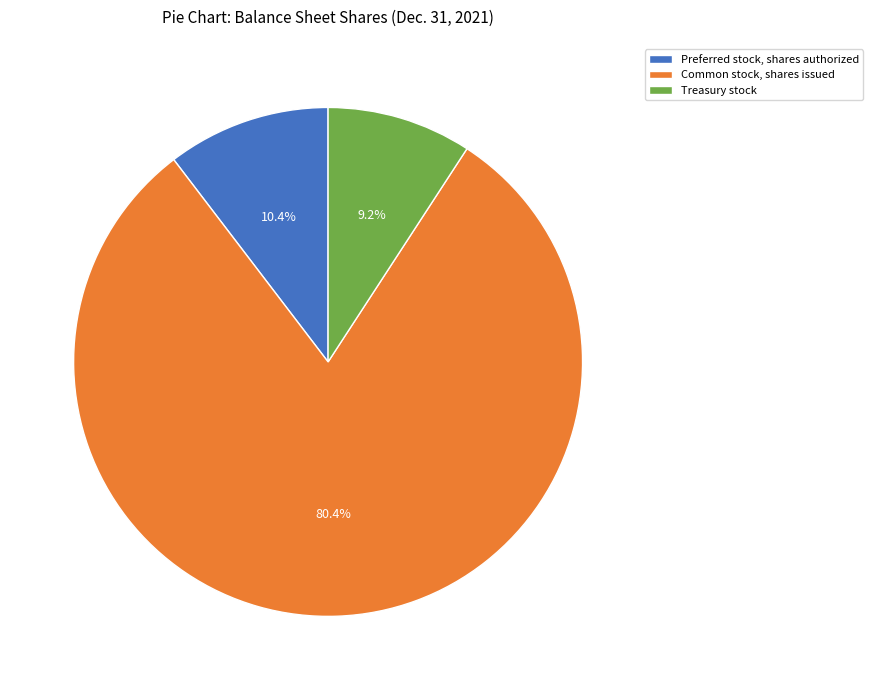

Which slice is the largest?

Common stock, shares issued